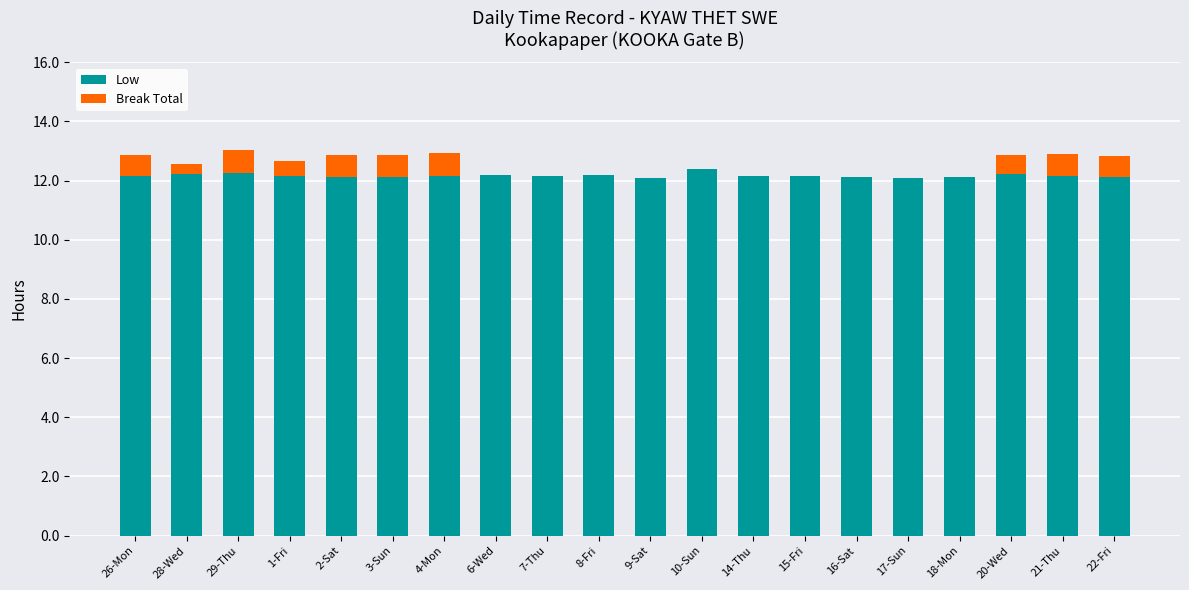

What is the total value across all series at 14-Thu?

12.2